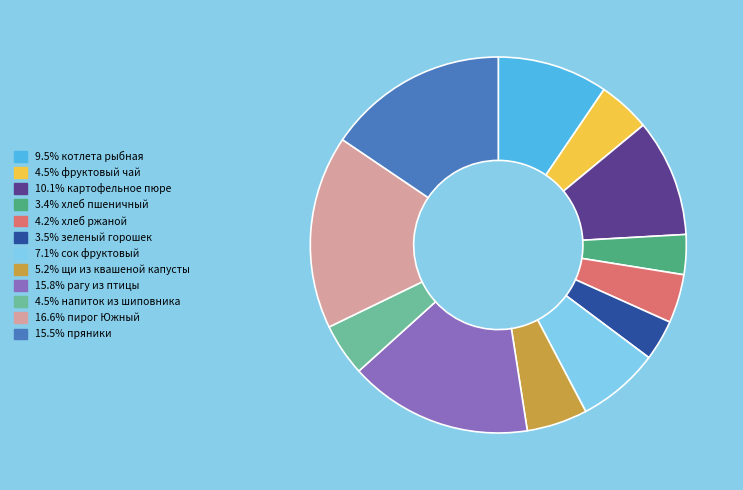

Is there a majority slice in this chart?

No